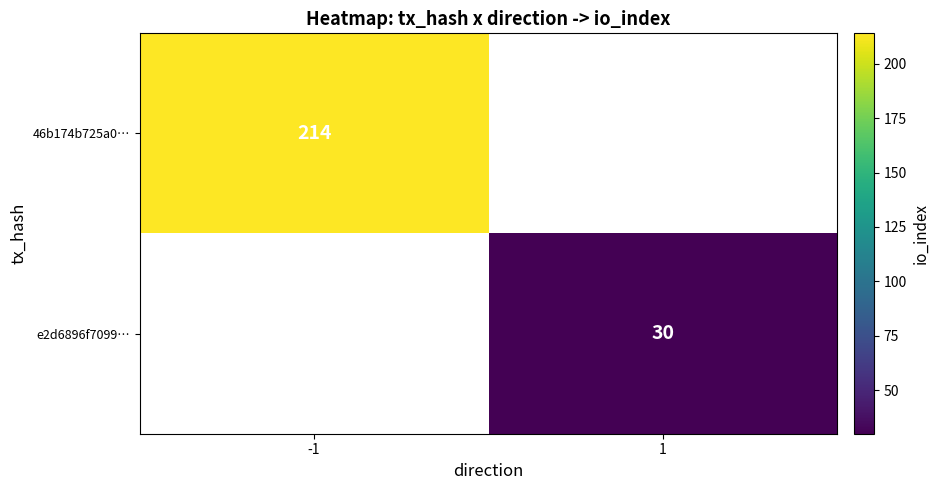

True or false: e2d6896f7099… has a value of 30 at 1.

True